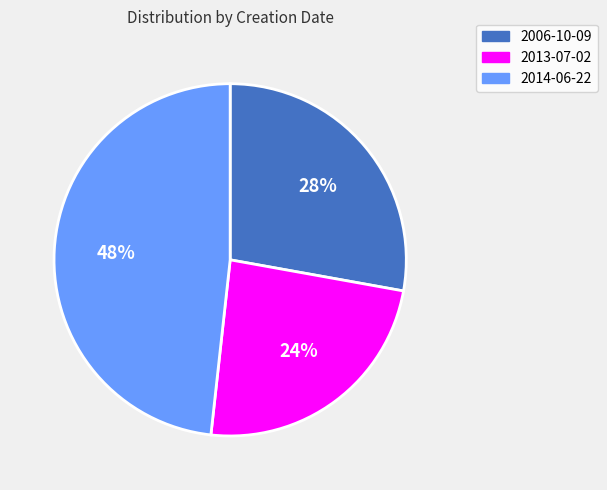

Count the number of slices in the pie.

3